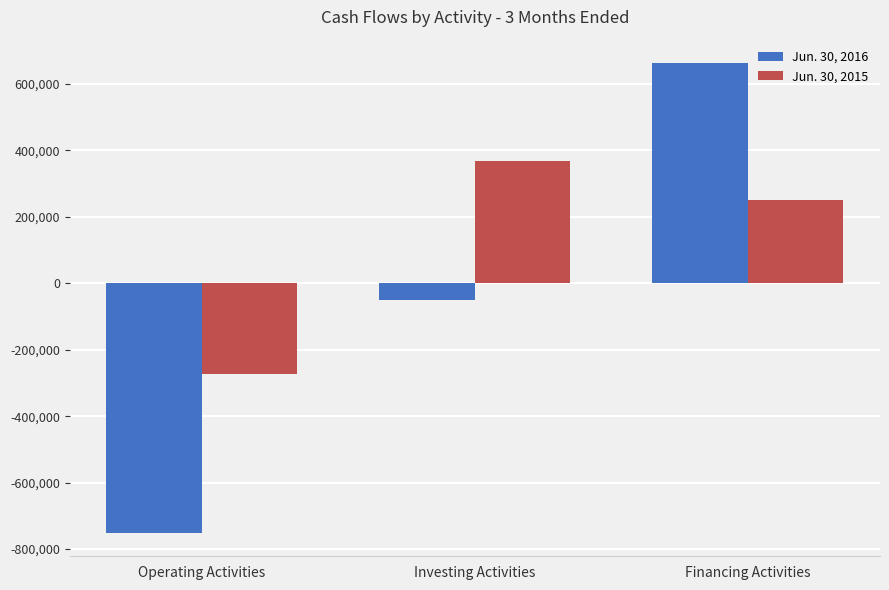

How many bars are there in each group?

2